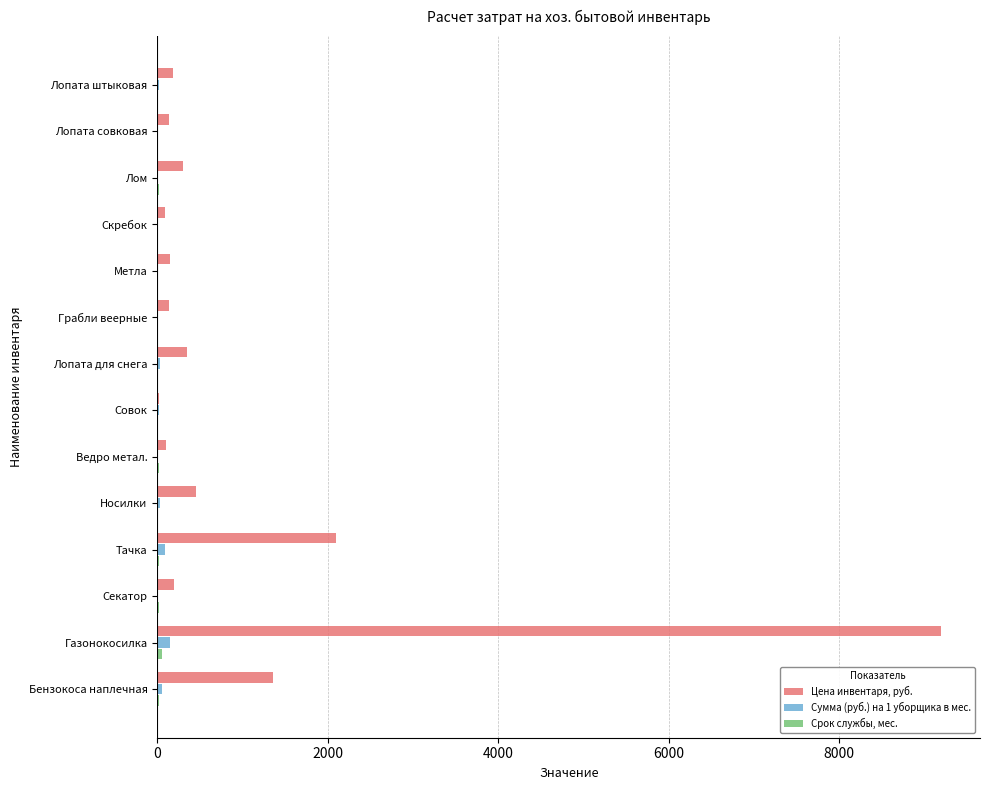

Which series changed the most between Секатор and Газонокосилка?

Цена инвентаря, руб.